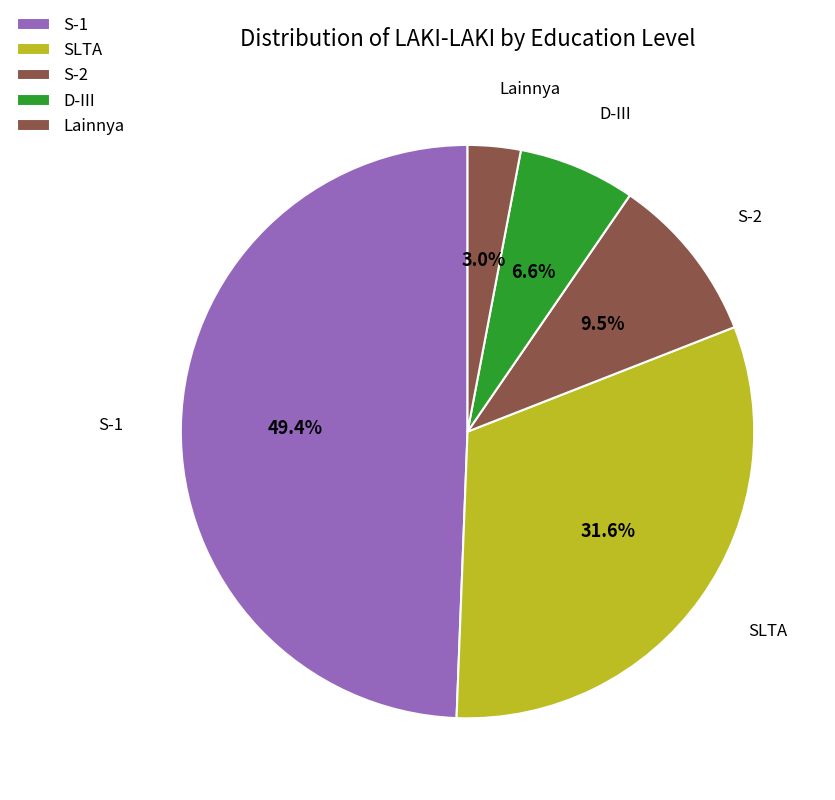

How many slices are in this pie chart?

5